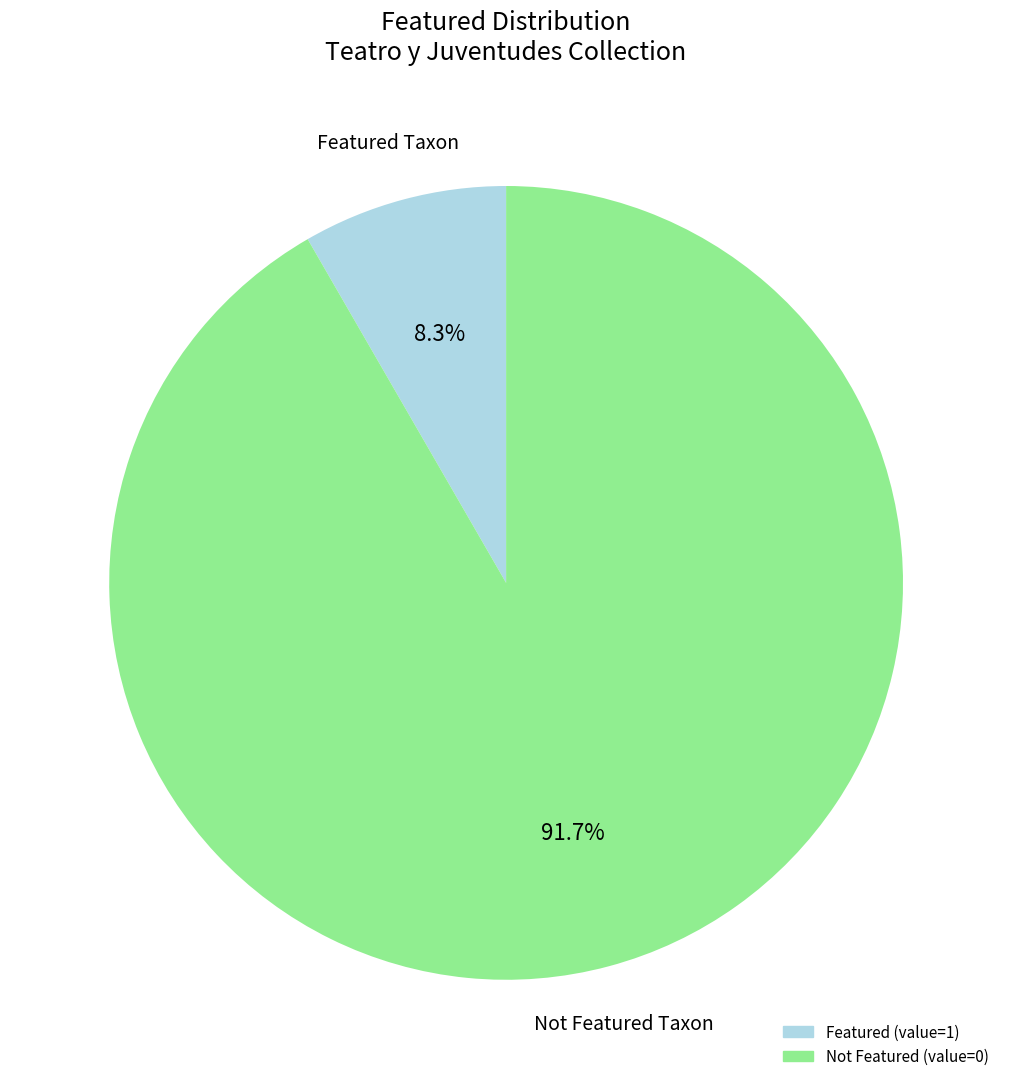

Is there any slice that represents more than half of the pie?

Yes